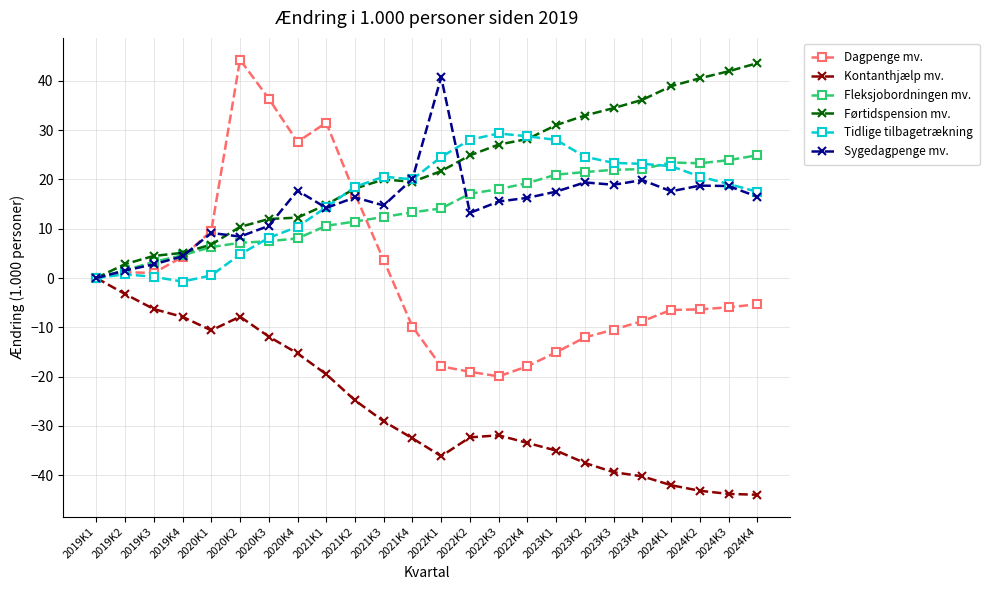

The value of Fleksjobordningen mv. at 2019K1 is 0.0. True or false?

True